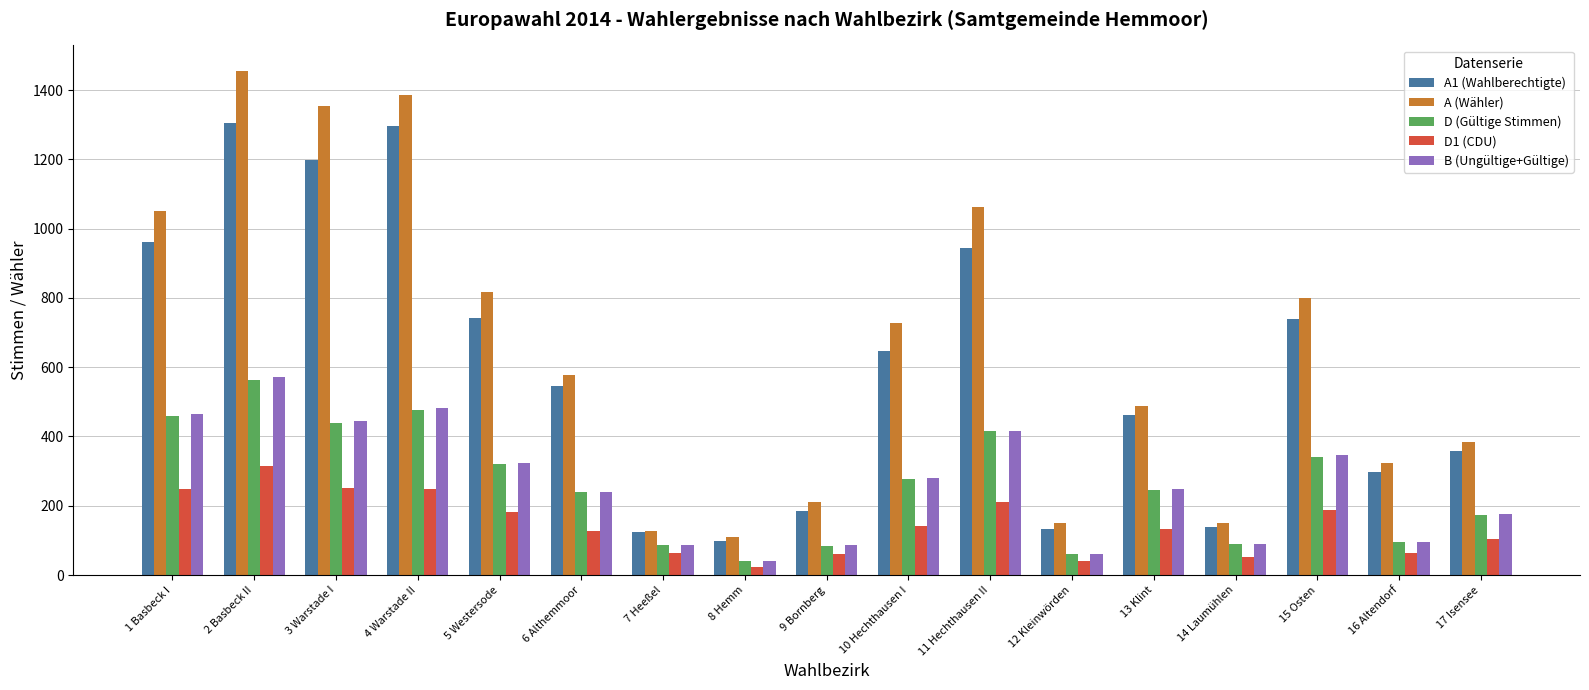

How many bars are there in each group?

5